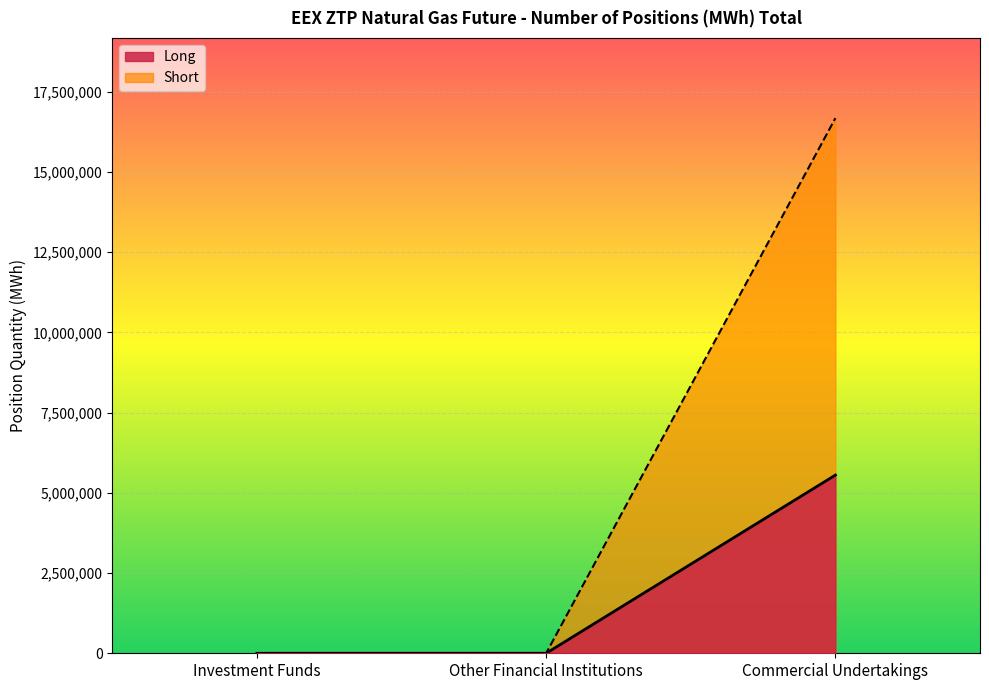

List the series in order of their overall mean, highest first.

Short, Long